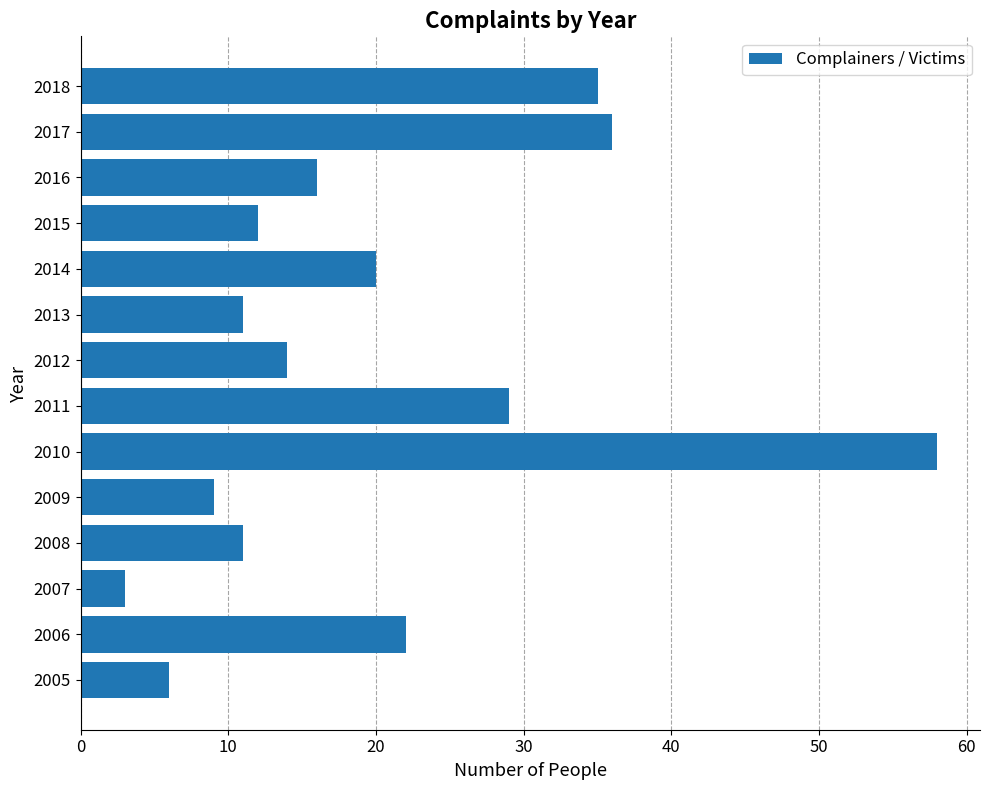

Where is the data nearest to the value 30?

2011